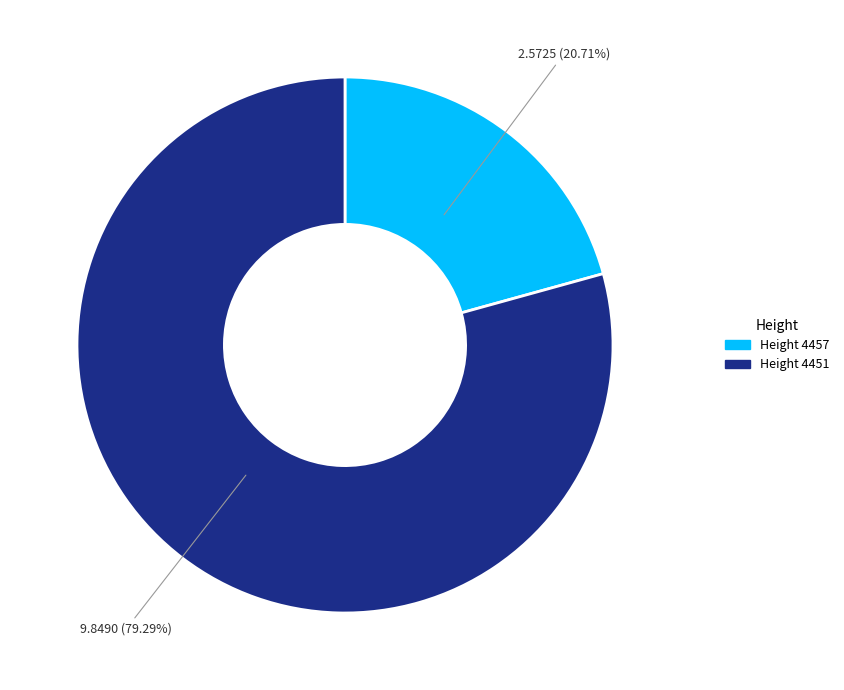

Count the number of slices in the pie.

2